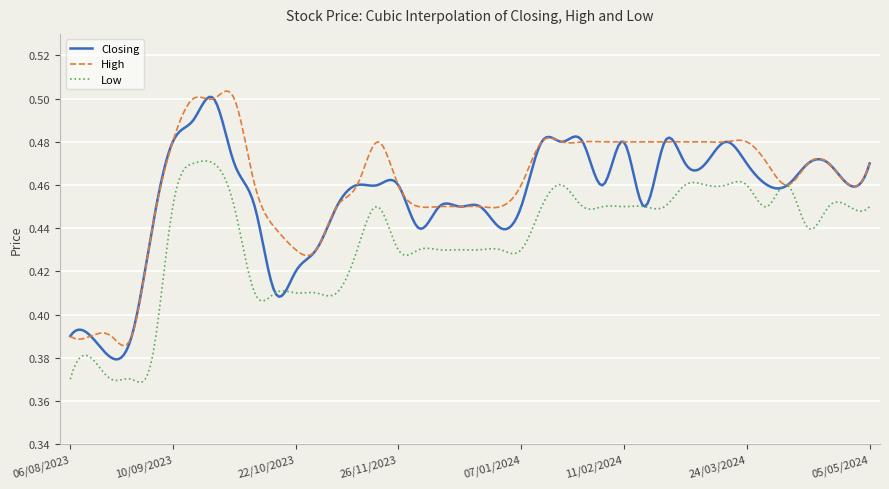

Which series has the largest total across all categories?

High